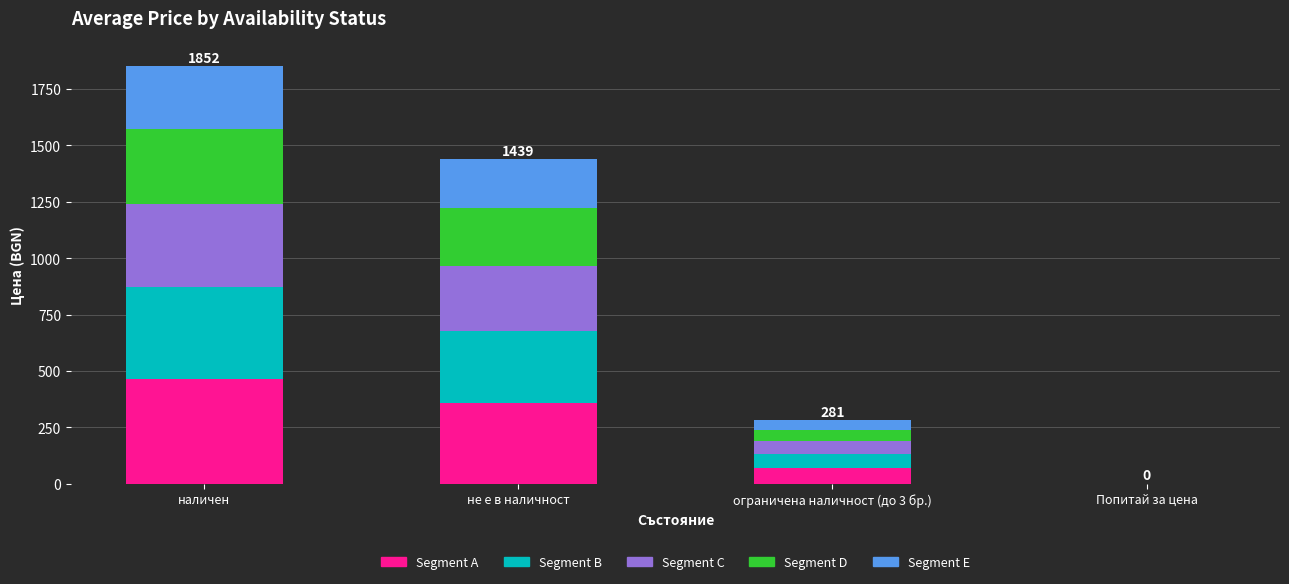

How many values in the Segment A series exceed 359?

2